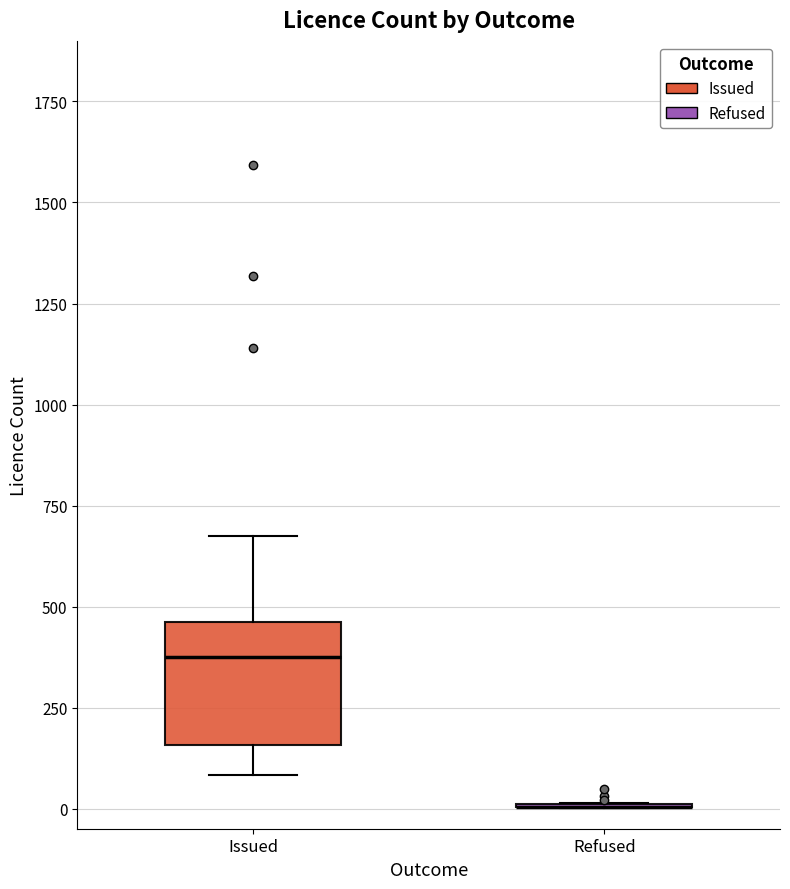

Which box is the tallest, from its lower edge to its upper edge?

Issued